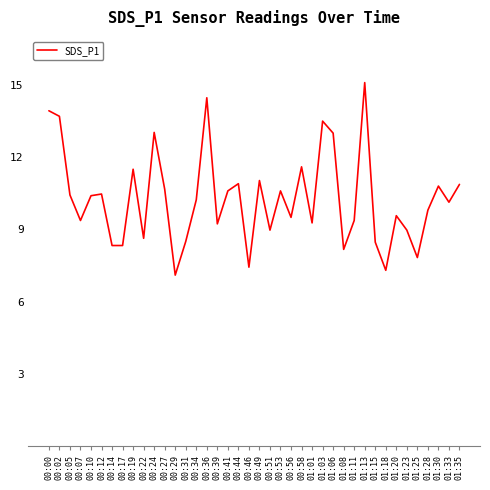

Read the value at 00:00.

13.9